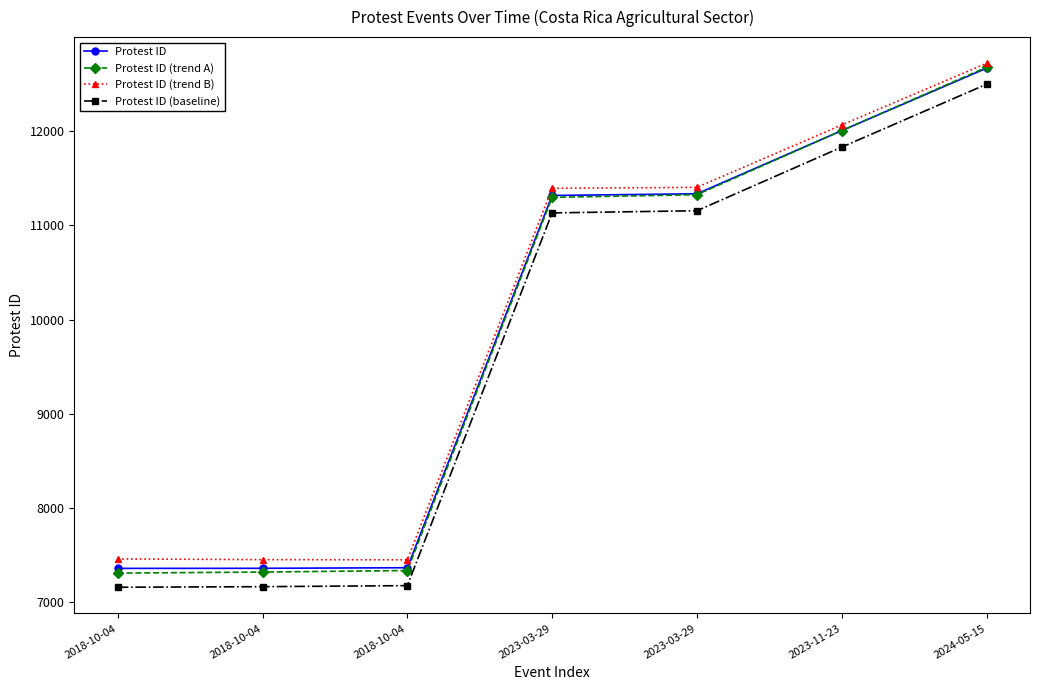

The Protest ID (baseline) series shows 6179 at 2023-03-29. True or false?

False